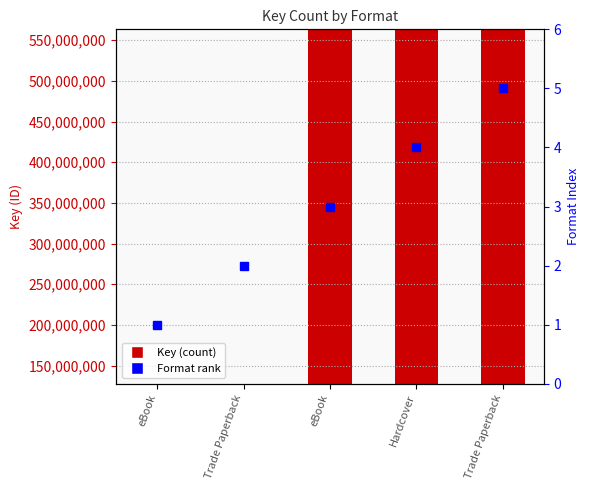

Rank the series by their maximum value, from highest to lowest.

Key, Format rank